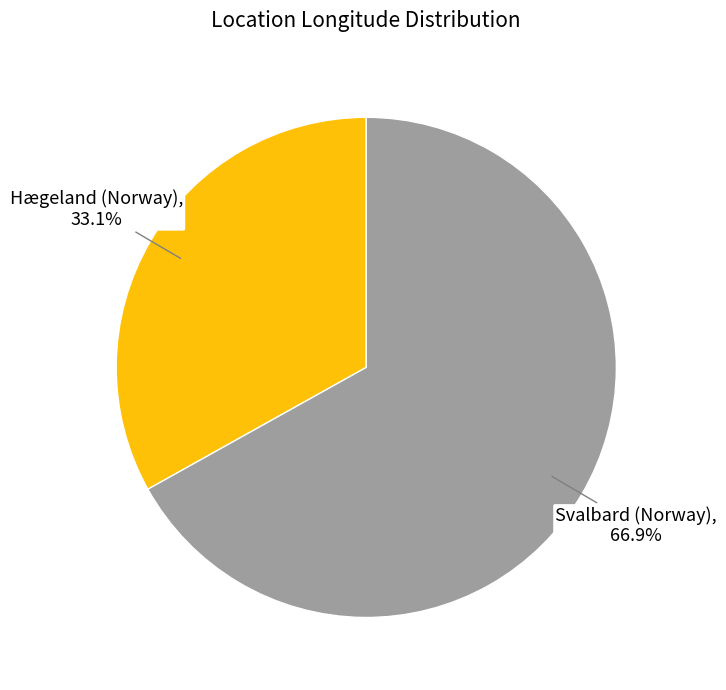

Is there any slice that represents more than half of the pie?

Yes